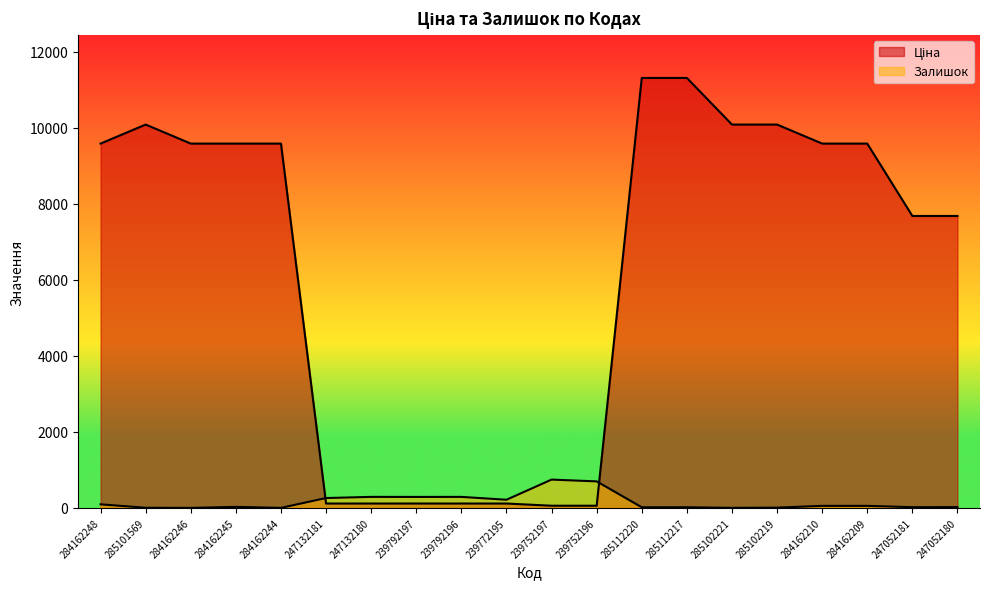

Is it true that Ціна equals 175.2 at 239772195?

False